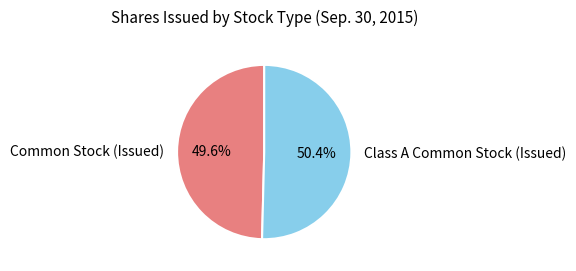

Count the number of slices in the pie.

2